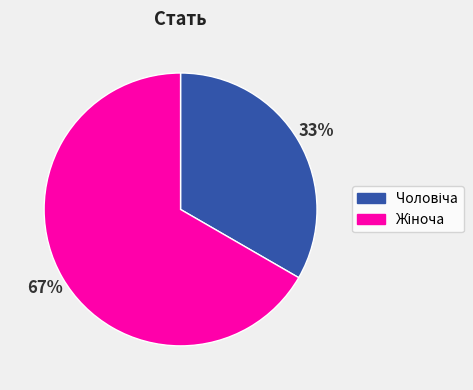

To the nearest percent, what is the average slice percentage?

50%